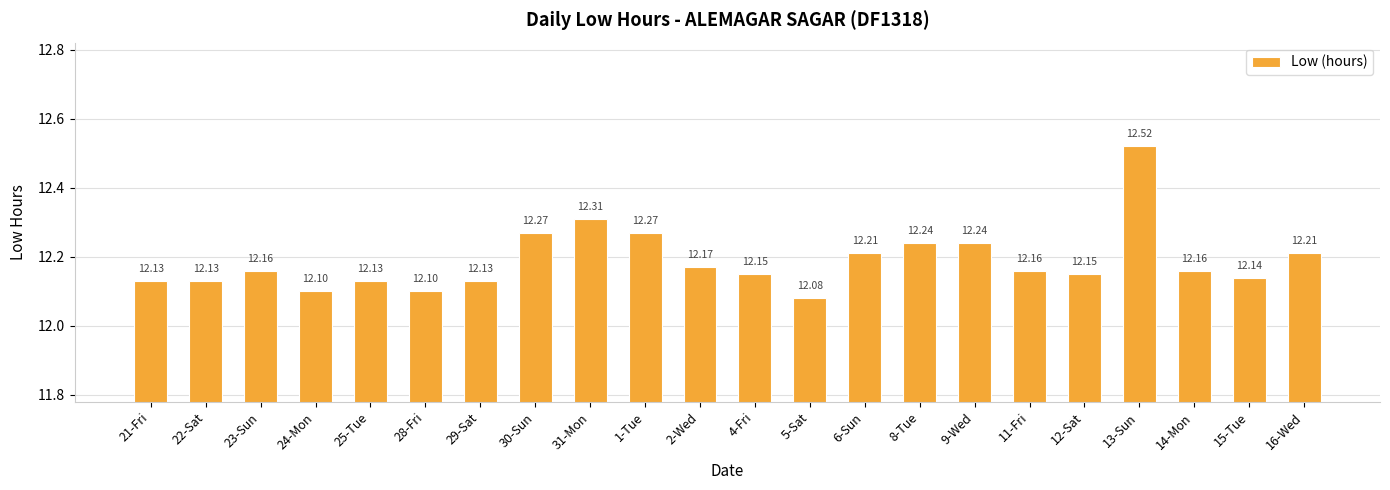

What is the sum of all values?

268.2